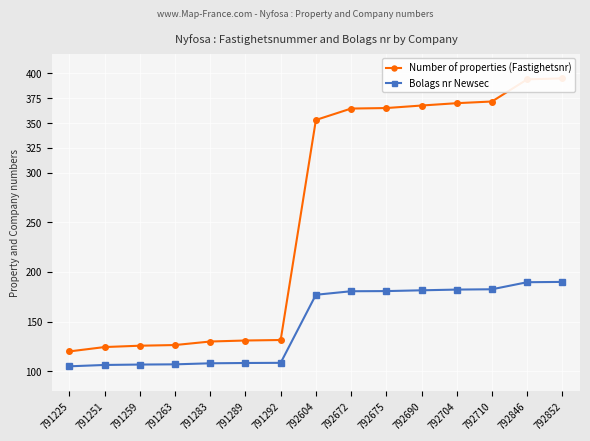

The Number of properties (Fastighetsnr) series shows 125.7 at 791259. True or false?

True